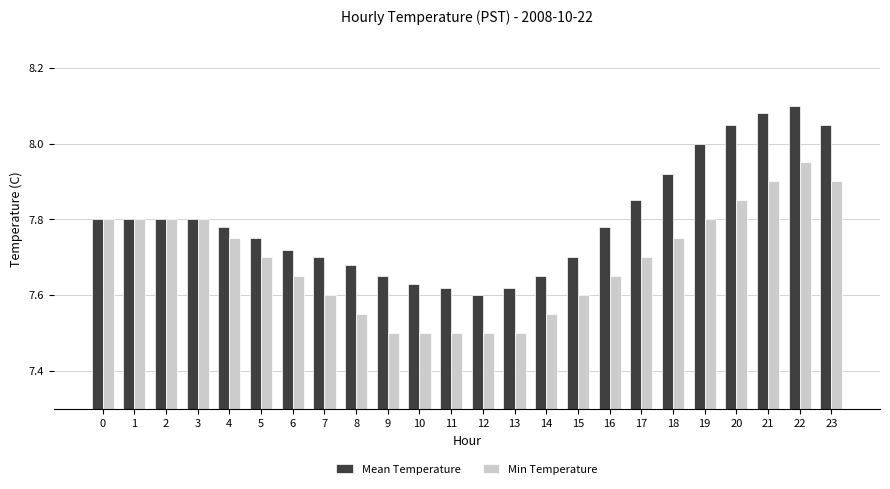

What is the sum of all Mean Temperature values?

187.1